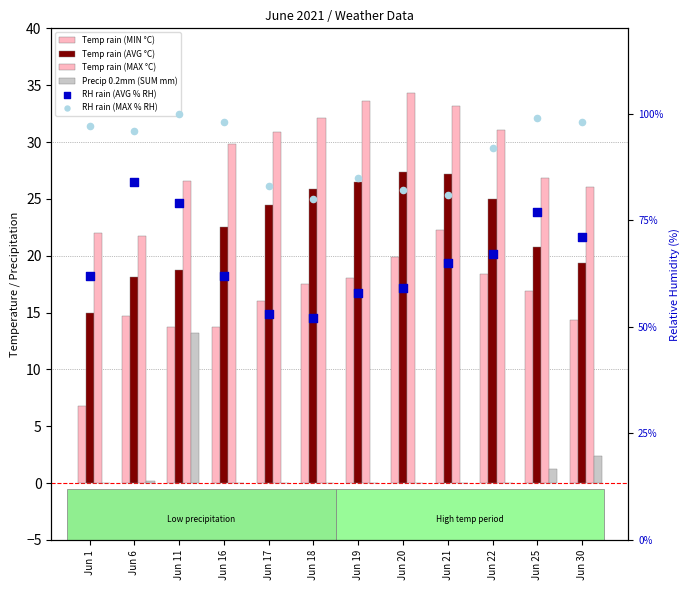

At how many categories does at least one series exceed 91?

7